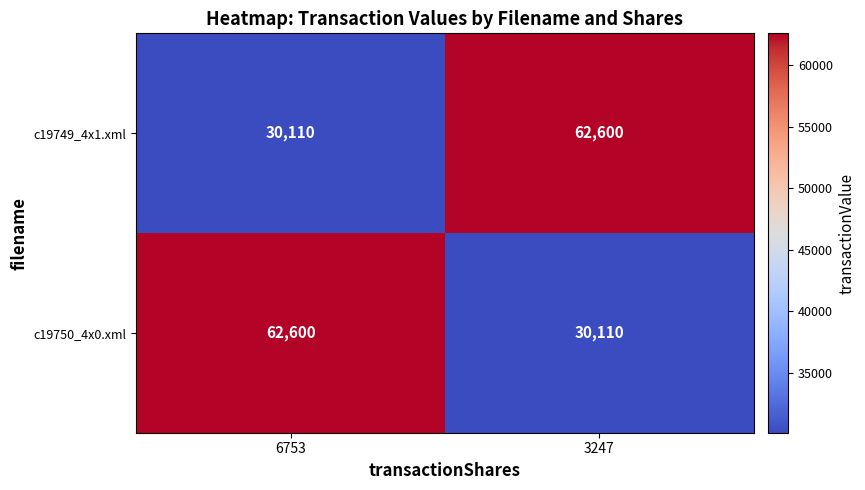

Reading right to left, extract all data points from this chart.

c19749_4x1.xml: 3247=62600	6753=30110
c19750_4x0.xml: 3247=30110	6753=62600